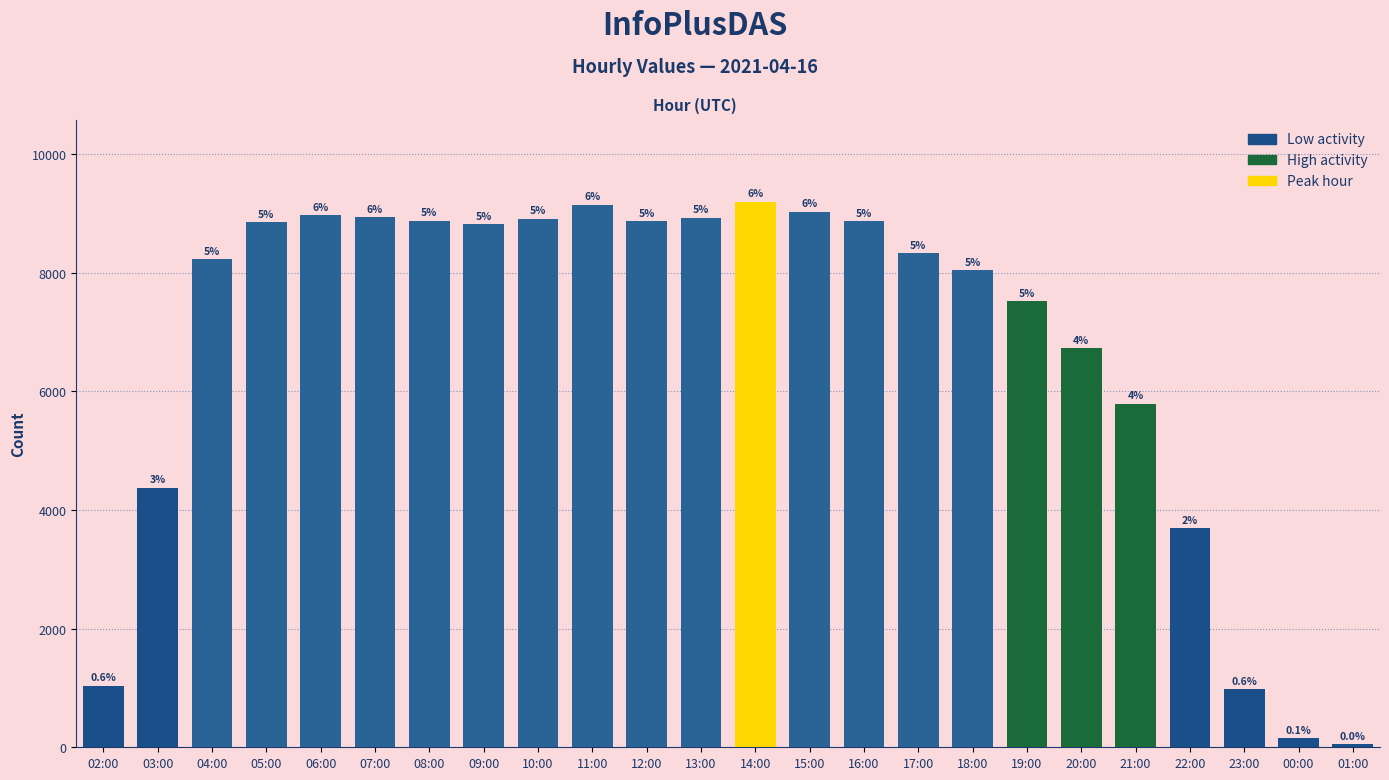

Where is the data nearest to the value 4621?

03:00